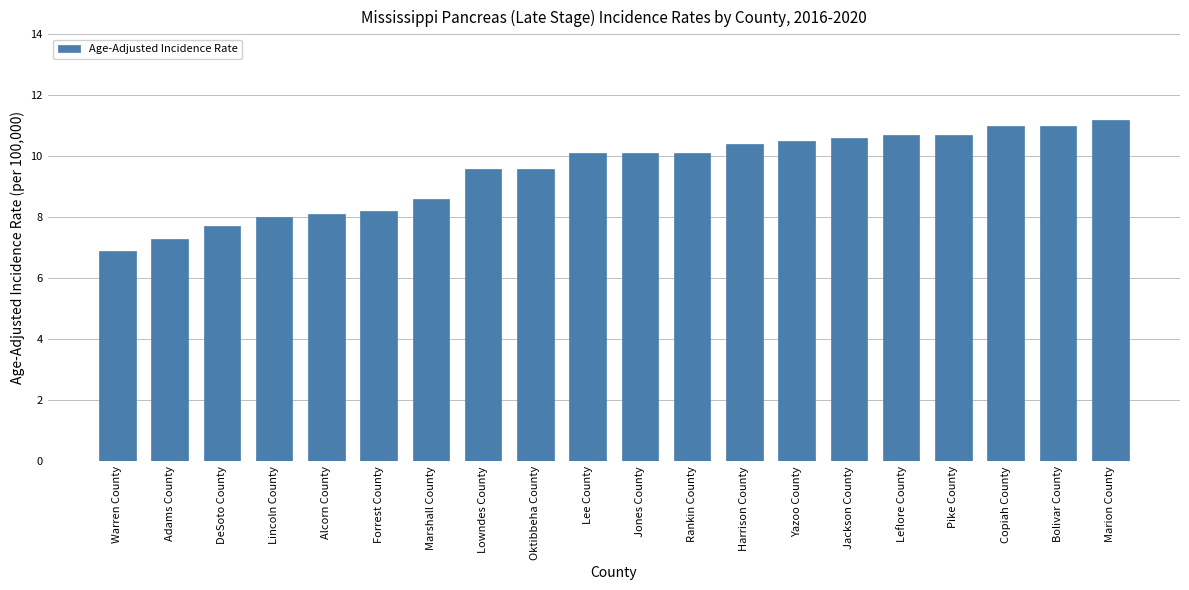

Are the bars grouped side by side (vs. stacked)?

No